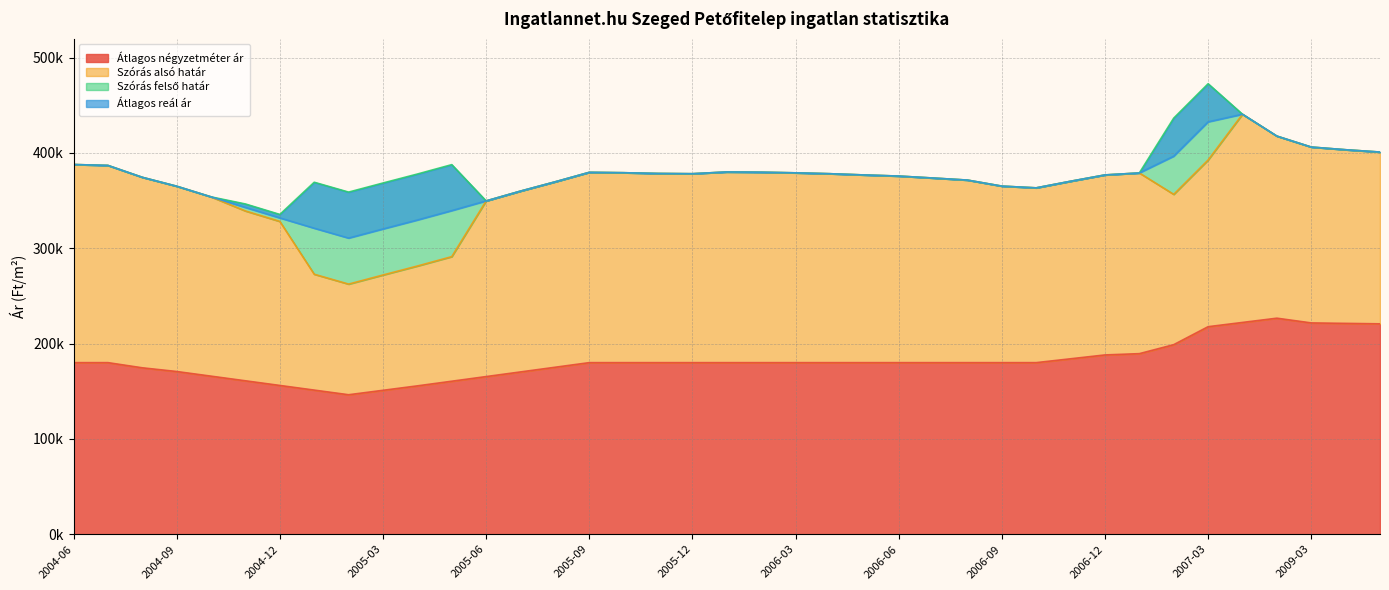

At which category does Átlagos négyzetméter ár reach its first local valley?

2005-02